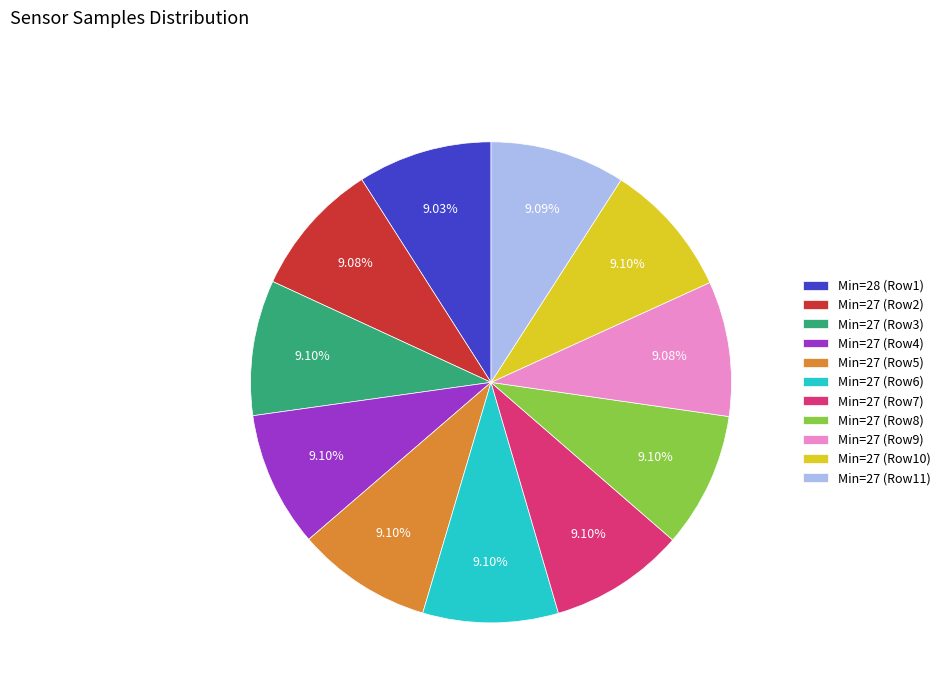

What is the ratio of the value at Min=27 (Row5) to the value at Min=27 (Row6)?

1.0